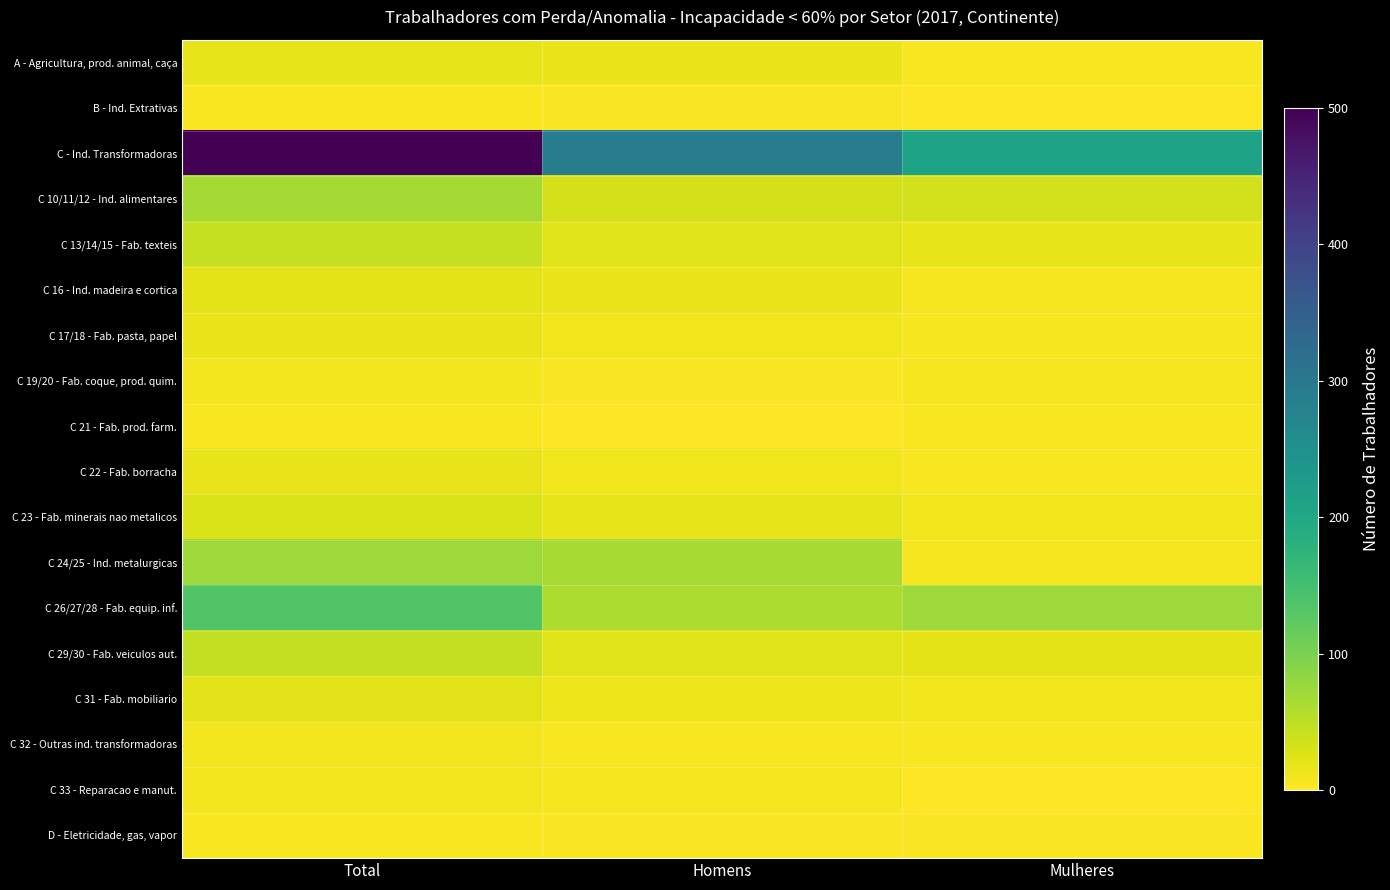

Which series has the largest total across all categories?

C - Ind. Transformadoras